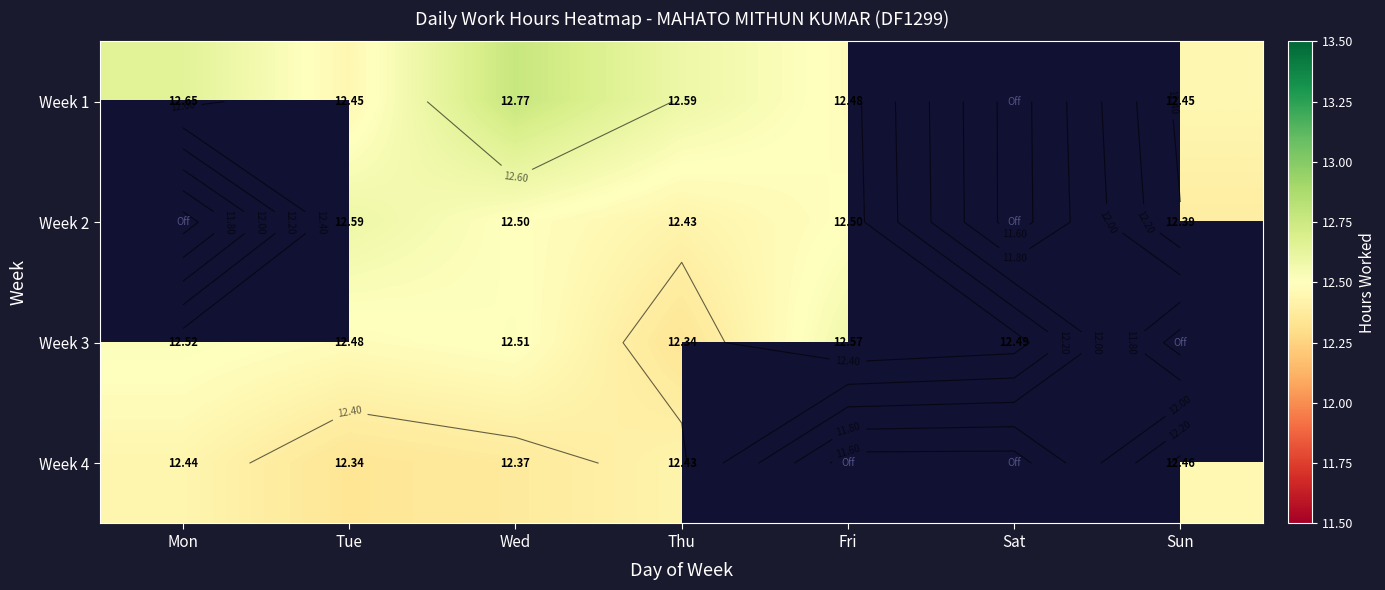

List the series in order of their overall mean, highest first.

Week 1, Week 2, Week 3, Week 4